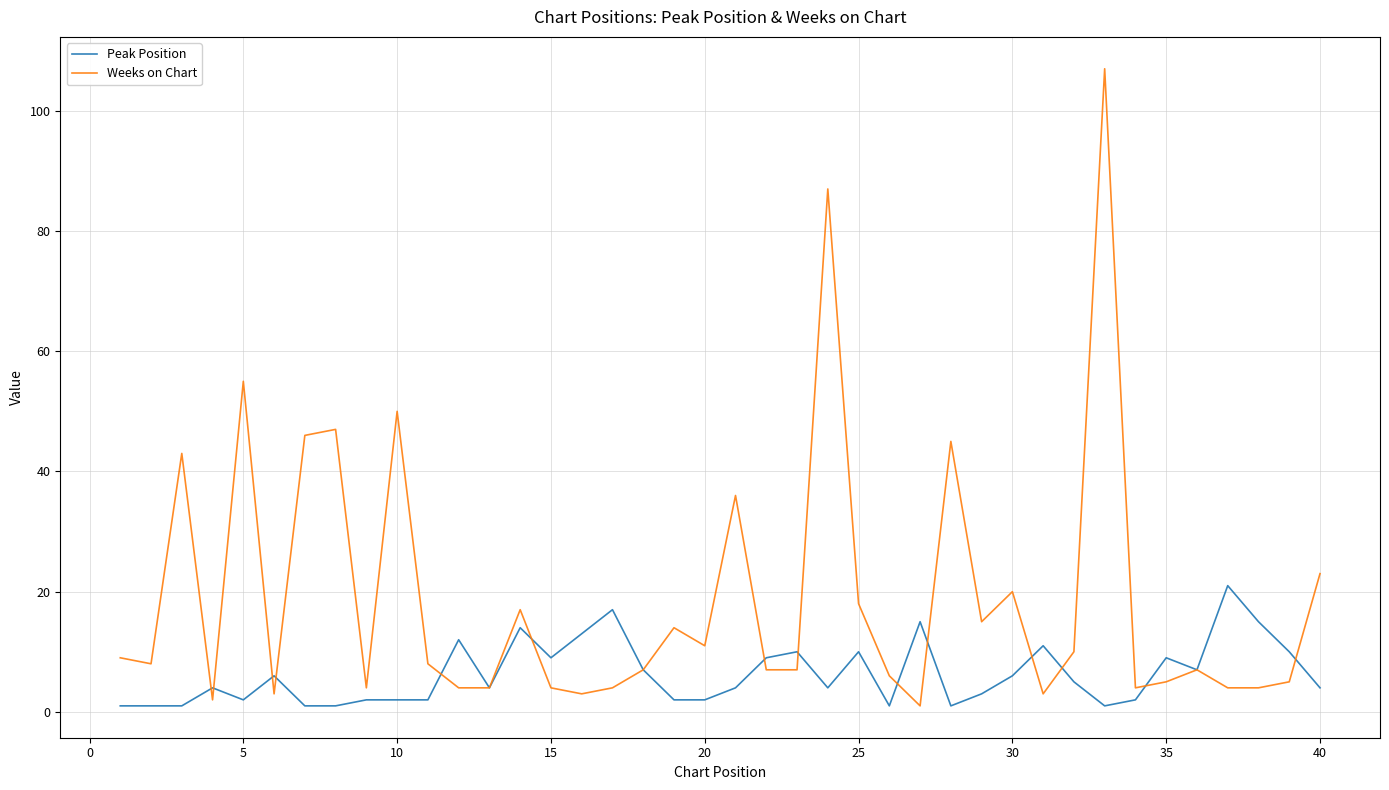

What are all the series names shown in the legend?

Peak Position, Weeks on Chart